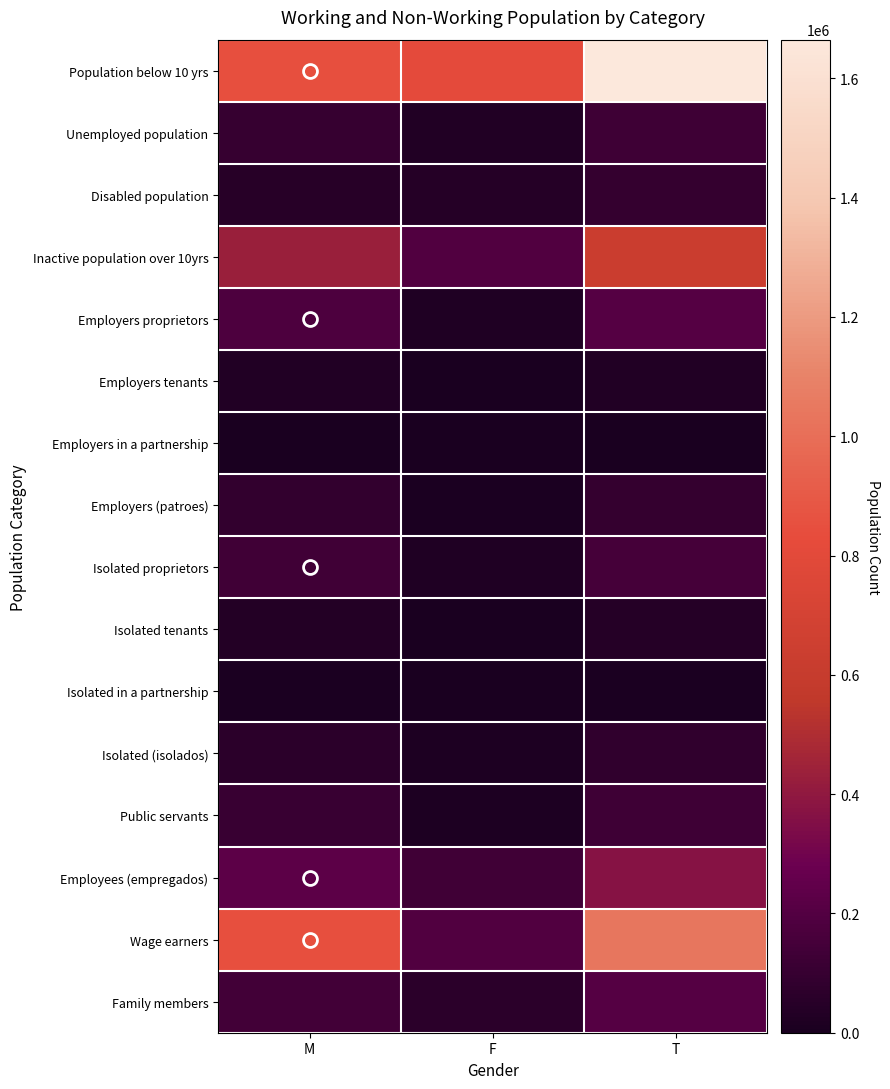

Reading left to right, extract all data points from this chart.

Population below 10 yrs: M=851818	F=813044	T=1664862
Unemployed population: M=101625	F=27996	T=129621
Disabled population: M=48990	F=44468	T=93458
Inactive population over 10yrs: M=432726	F=191765	T=624491
Employers proprietors: M=181524	F=25440	T=206964
Employers tenants: M=26692	F=2126	T=28818
Employers in a partnership: M=4602	F=412	T=5014
Employers (patroes): M=87433	F=8418	T=95851
Isolated proprietors: M=133351	F=21923	T=155274
Isolated tenants: M=37309	F=4435	T=41744
Isolated in a partnership: M=9534	F=612	T=10146
Isolated (isolados): M=63696	F=19266	T=82962
Public servants: M=108948	F=18747	T=127695
Employees (empregados): M=234037	F=133789	T=367826
Wage earners: M=846518	F=191654	T=1038172
Family members: M=138992	F=63060	T=202052